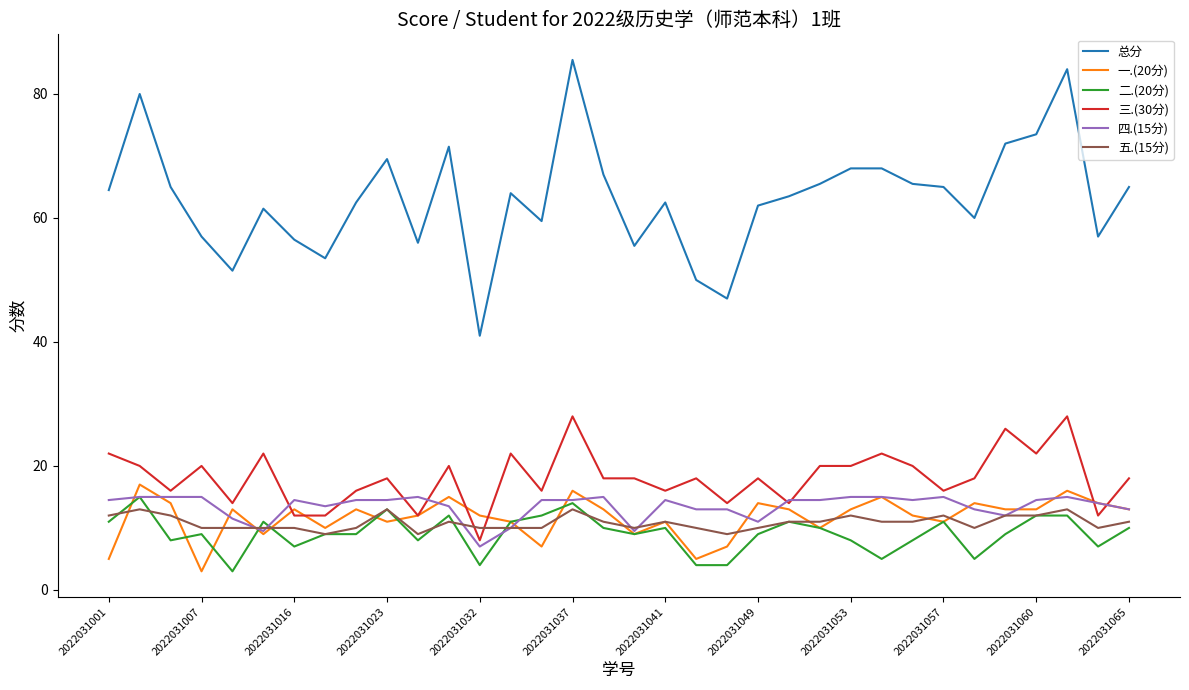

What is the minimum value shown in the chart?

3.0